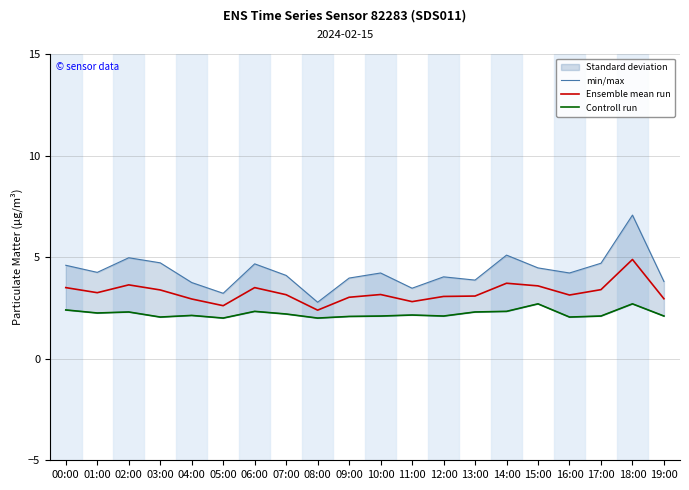

What position from the left is 04:00?

5